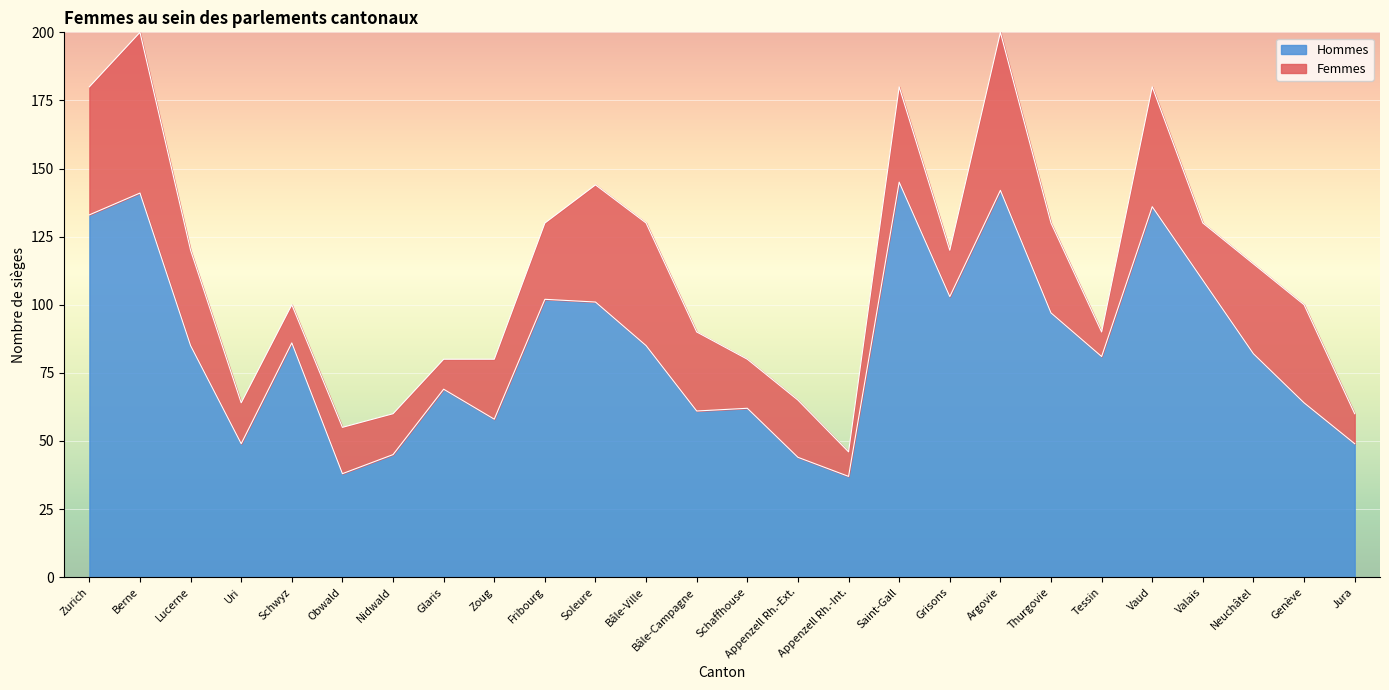

What is the change in value from Argovie to Valais?

-33